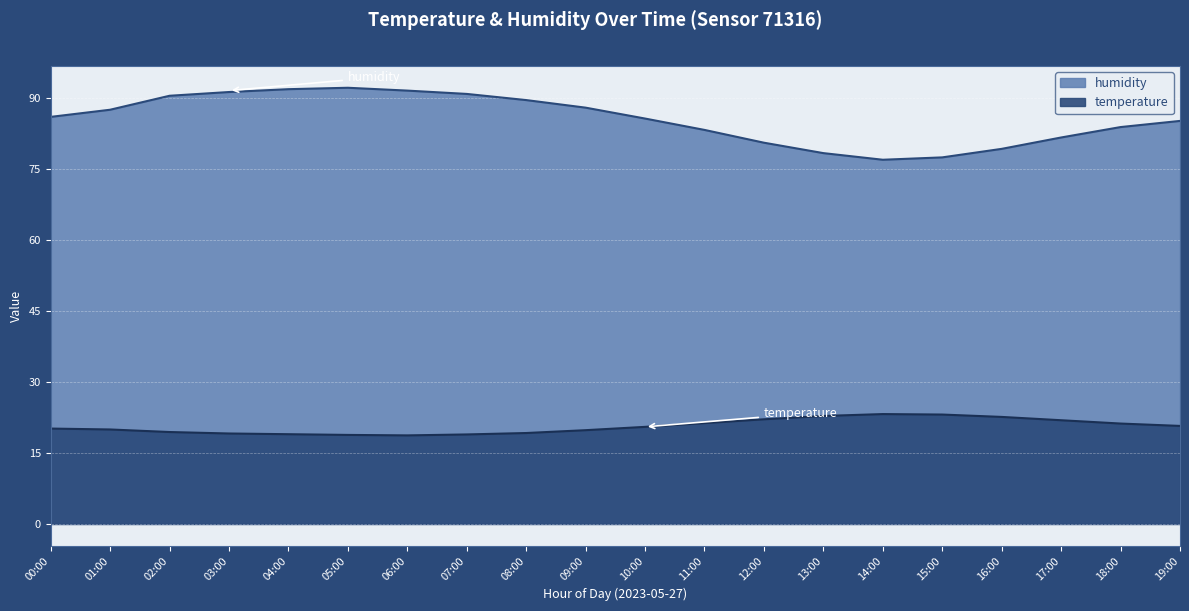

List the series in order of their overall mean, highest first.

humidity, temperature